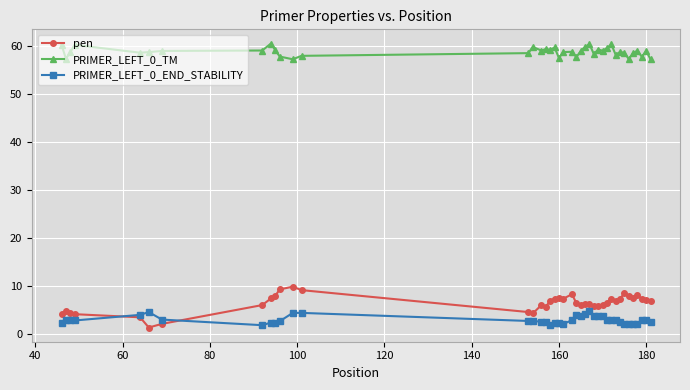

List the series in order of their peak value, lowest first.

PRIMER_LEFT_0_END_STABILITY, pen, PRIMER_LEFT_0_TM